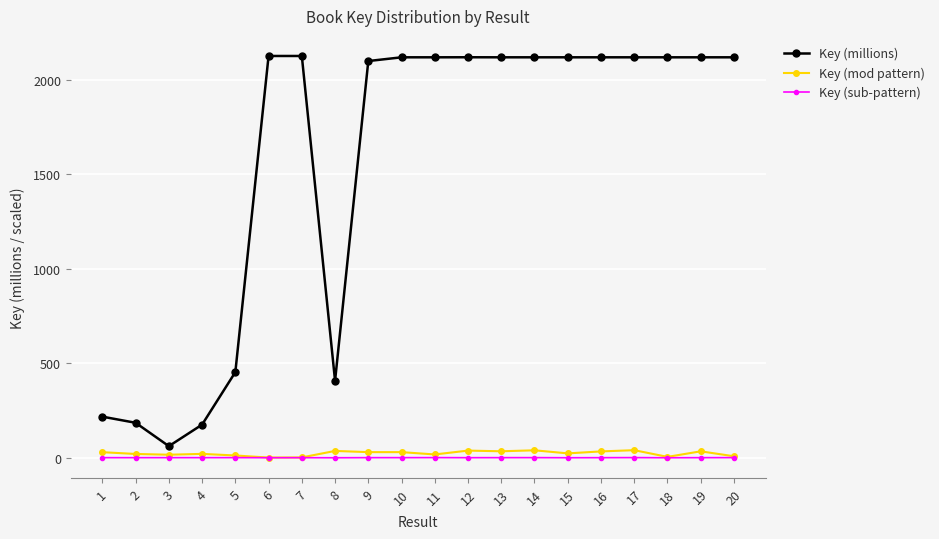

Which series has the largest total across all categories?

Key (millions)